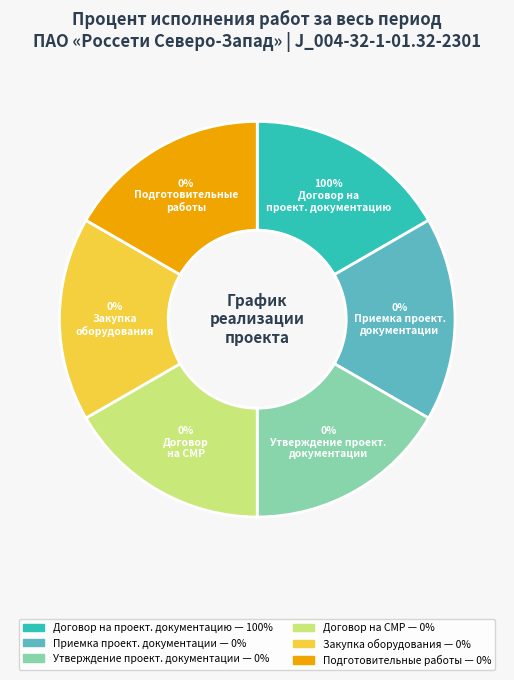

To the nearest percent, what is the average slice percentage?

17%